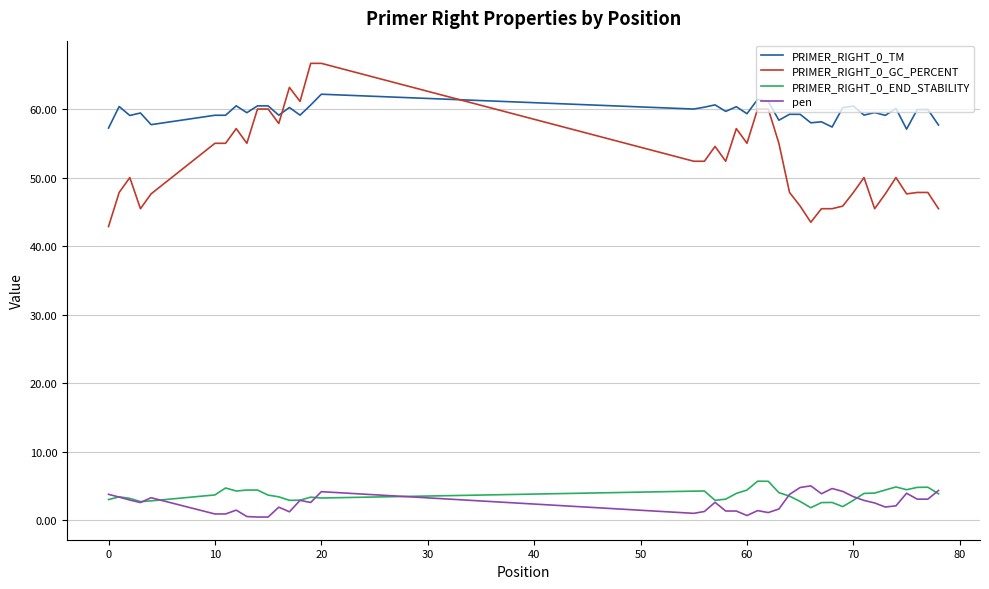

What is the smallest value displayed?

0.5